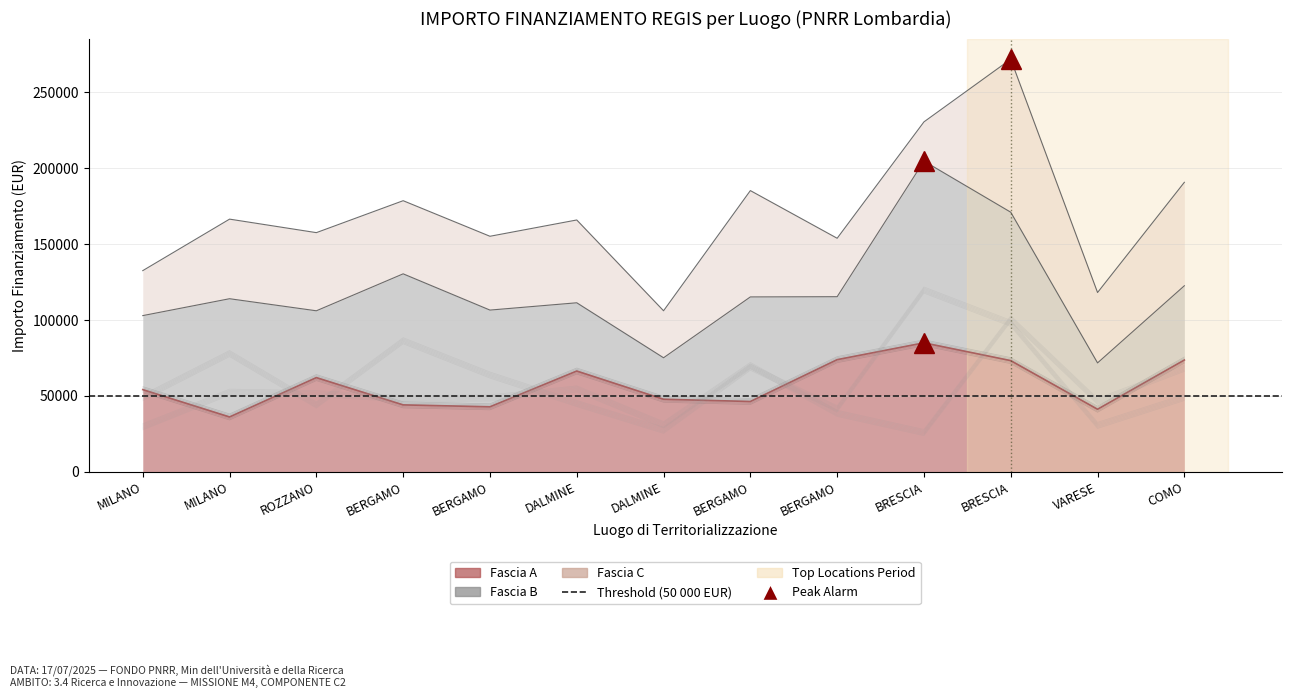

What is the total value across all series at BERGAMO?

174652.1